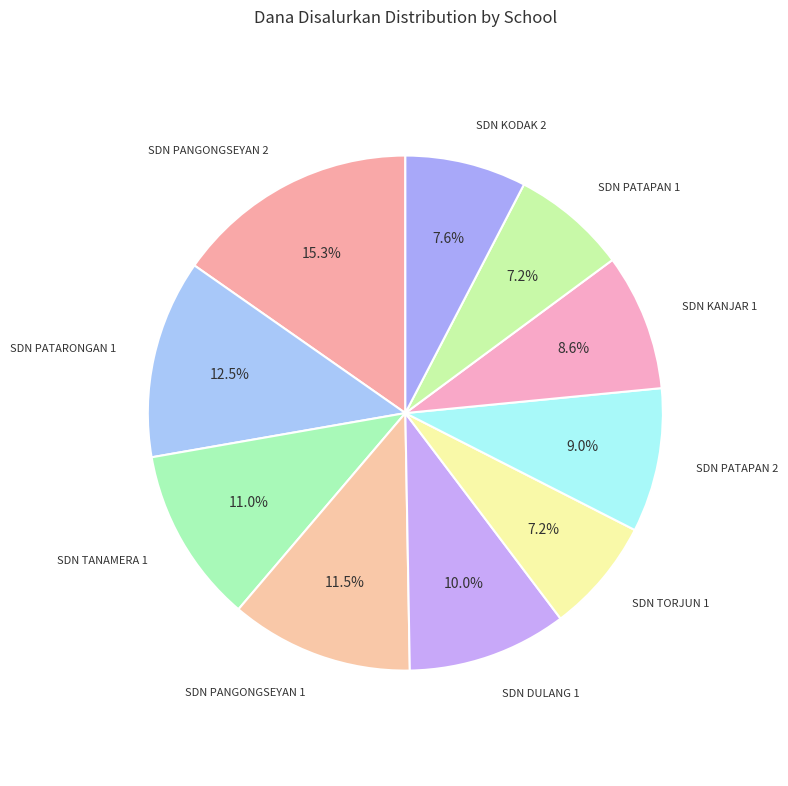

Is there any slice that represents more than half of the pie?

No